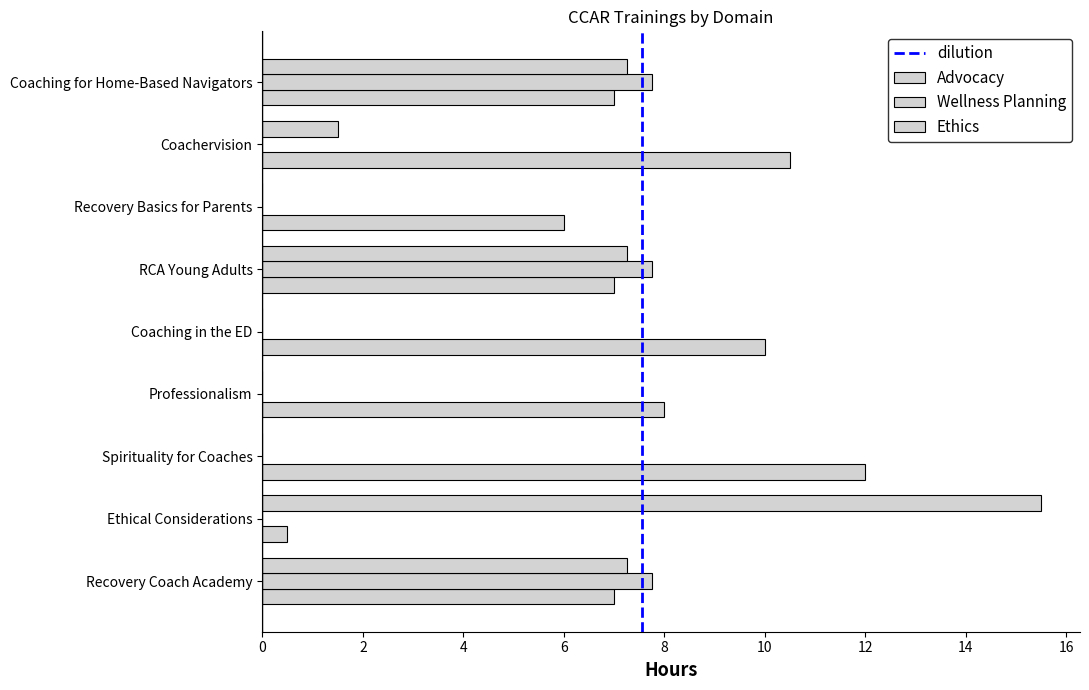

At which label does Advocacy first exceed 7?

Spirituality for Coaches